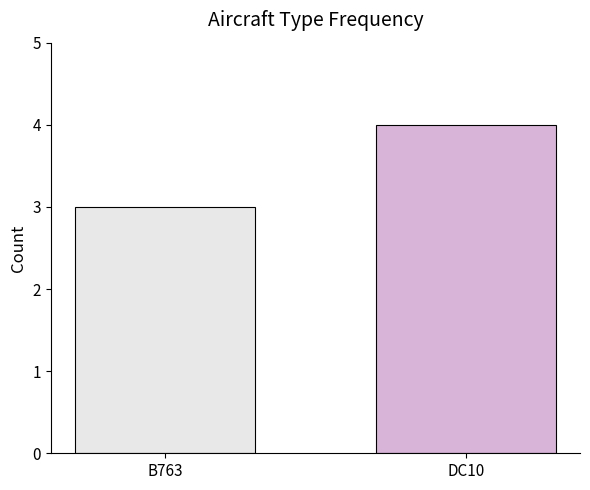

What is the change in value from B763 to DC10?

+1